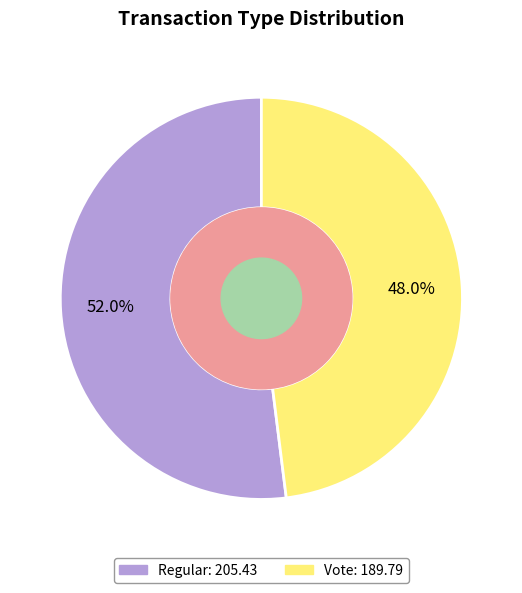

Is there a majority slice in this chart?

Yes